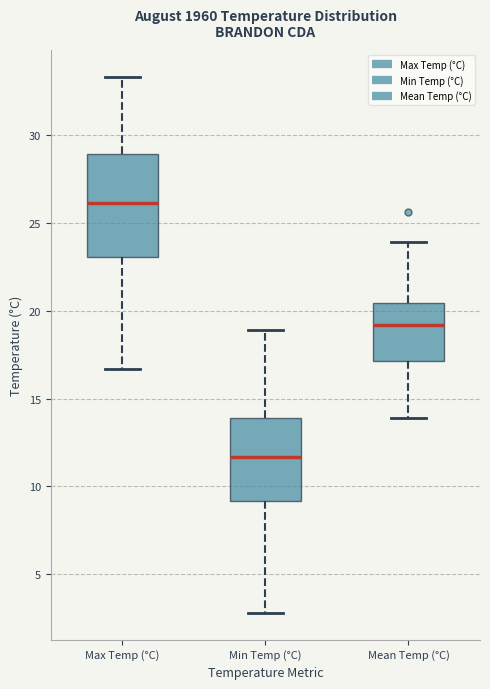

Reading left to right, read every box against the y-axis: the position of its median line, the range the box covers, and the ends of its whiskers. The values are not printed on the chart, so give them approximately, as read against the axis.

Max Temp (°C): median 26.0, box 23.0 to 29.0, whiskers 16.5 to 33.5
Min Temp (°C): median 11.5, box 9.0 to 14.0, whiskers 3.0 to 19.0
Mean Temp (°C): median 19.0, box 17.0 to 20.5, whiskers 14.0 to 24.0